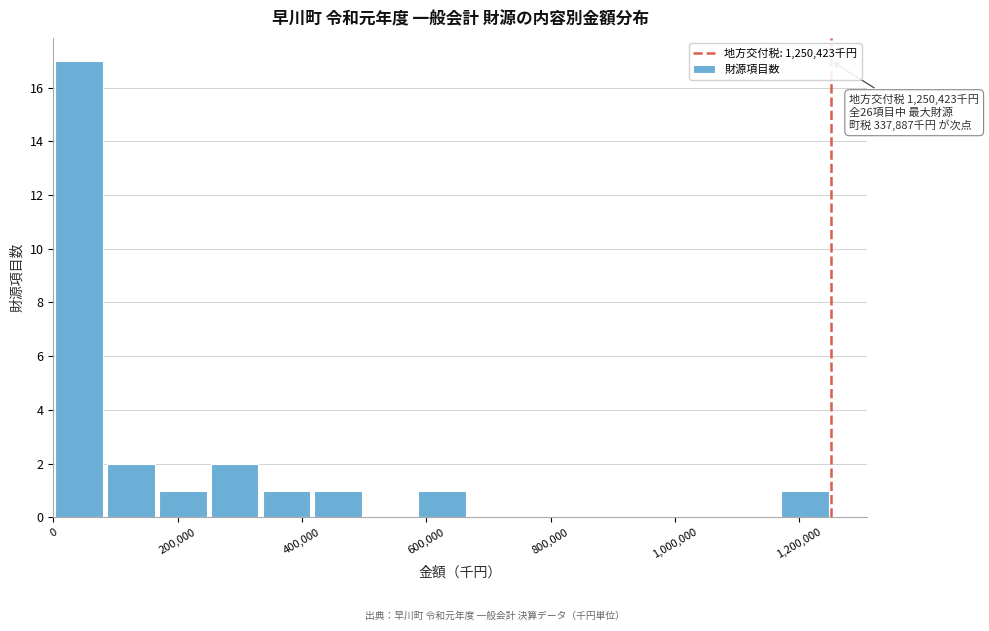

Which range on the x-axis has the tallest bar?

0 to 80000